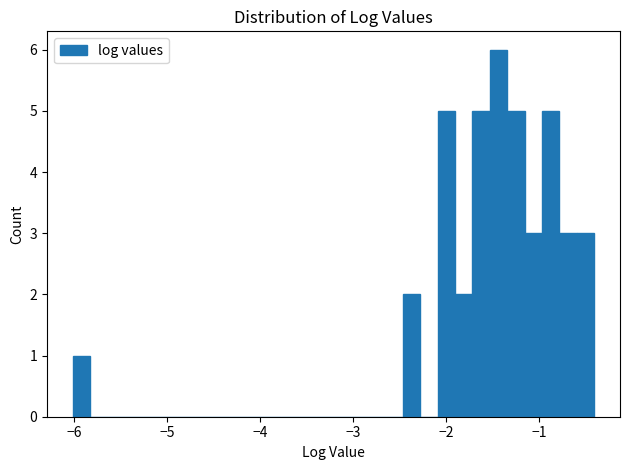

Around what value on the x-axis is the tallest bar? Give the approximate position of its centre, as read against the axis.

-1.4